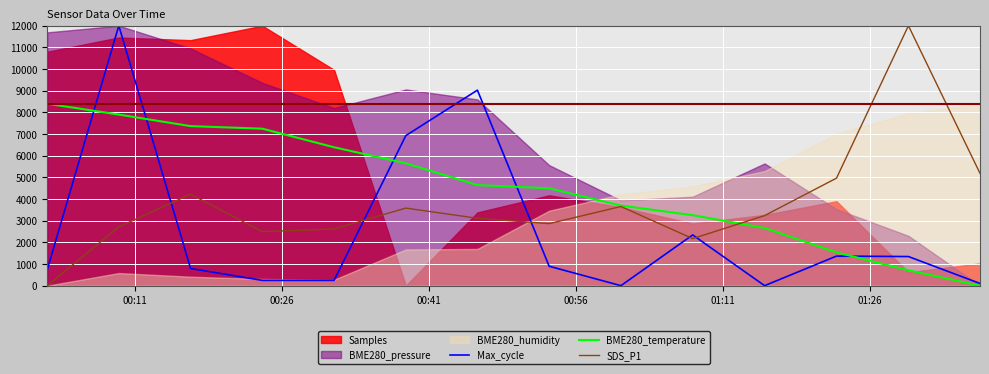

True or false: Max_cycle and SDS_P1 cross at least once.

True